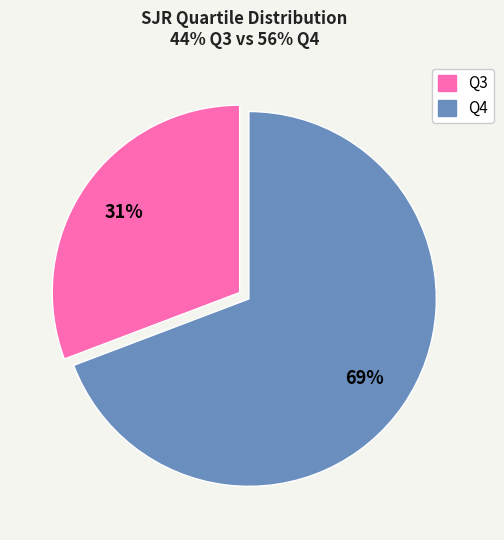

Do Q4 and Q3 together represent more than half of the pie?

Yes